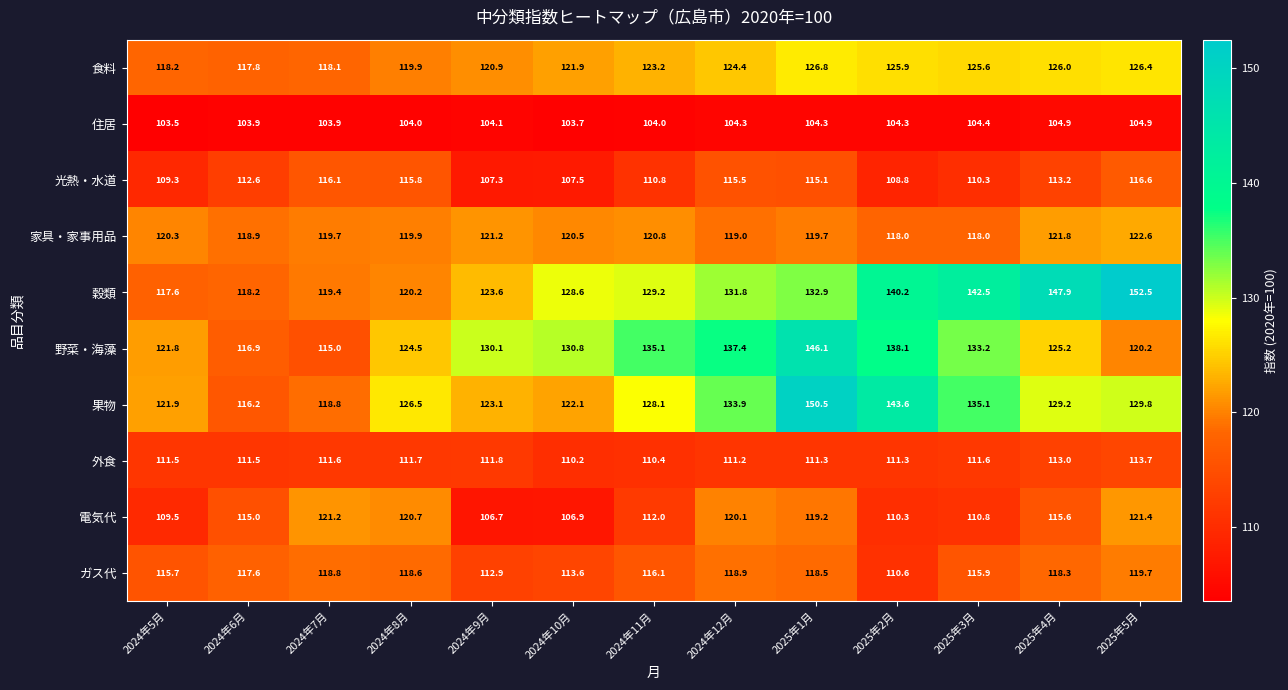

How many series are shown in this chart?

10